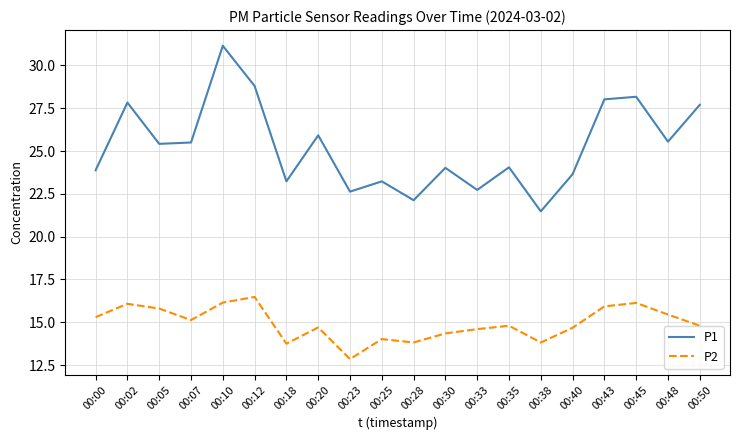

Count the number of categories in the chart.

20